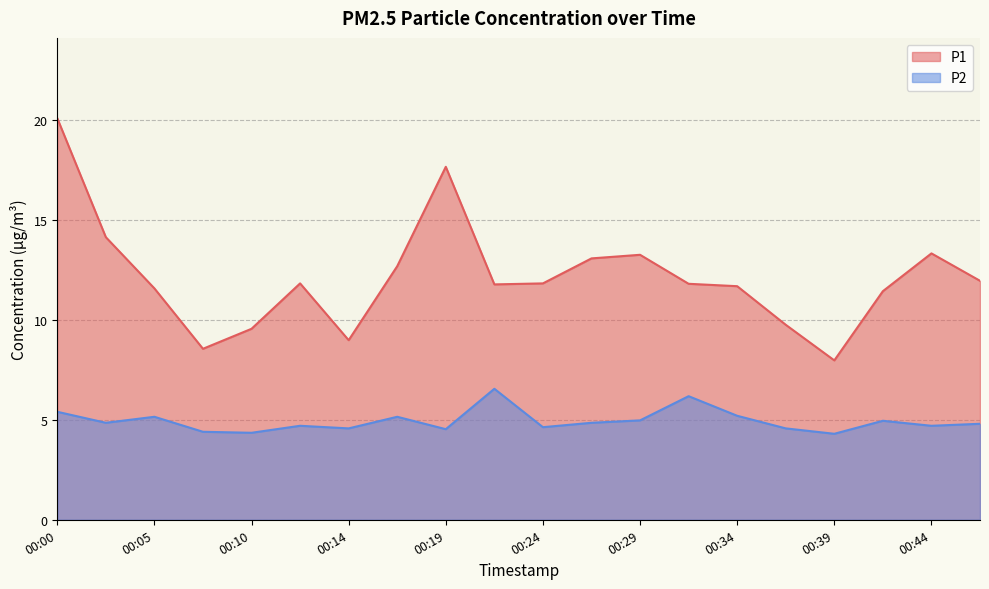

Between 00:02 and 00:19, which series saw the biggest shift?

P1